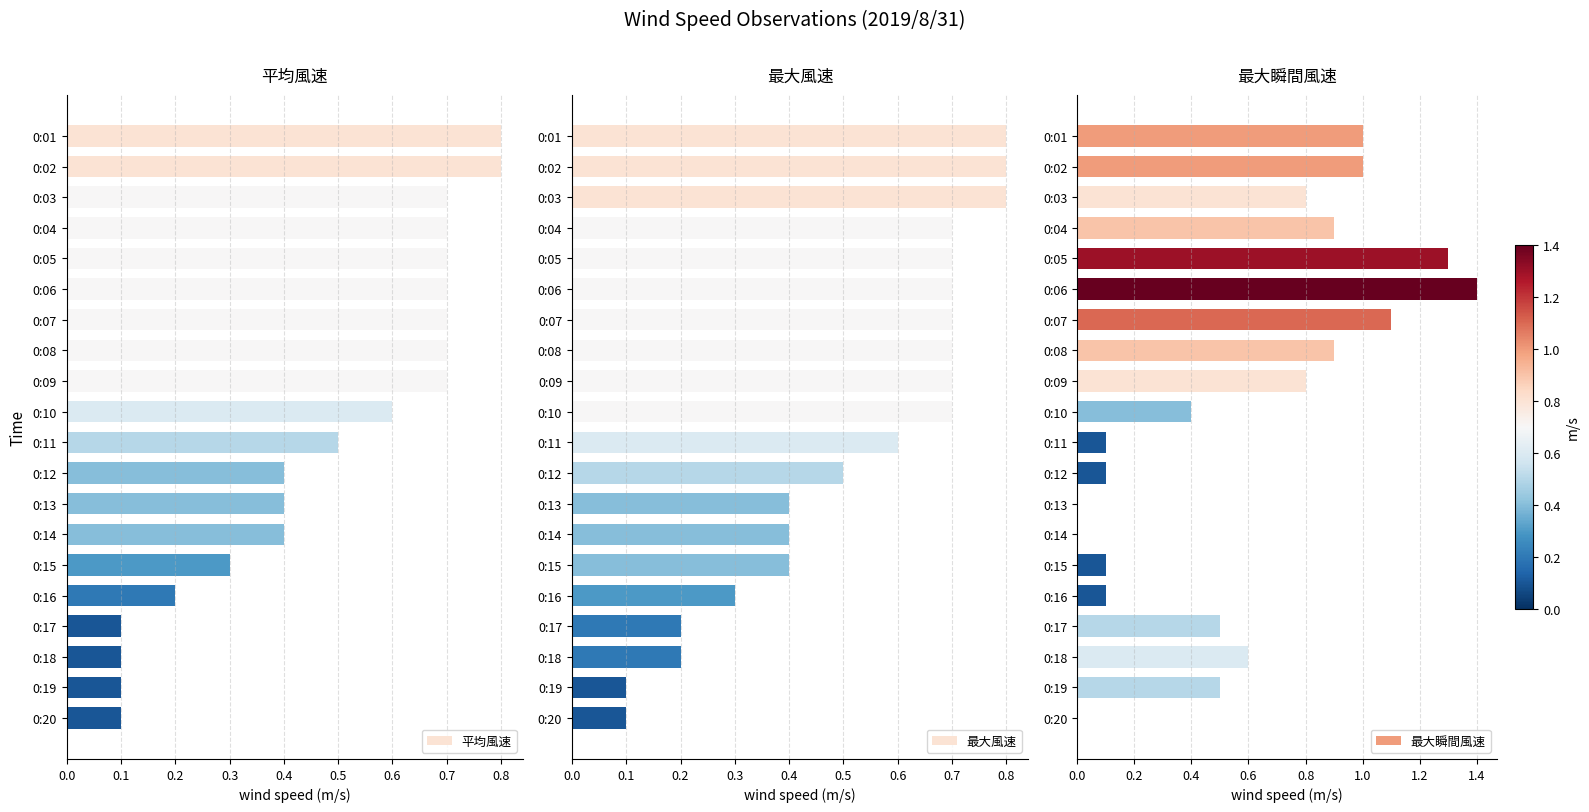

Rank the series by their maximum value, from lowest to highest.

平均風速, 最大風速, 最大瞬間風速